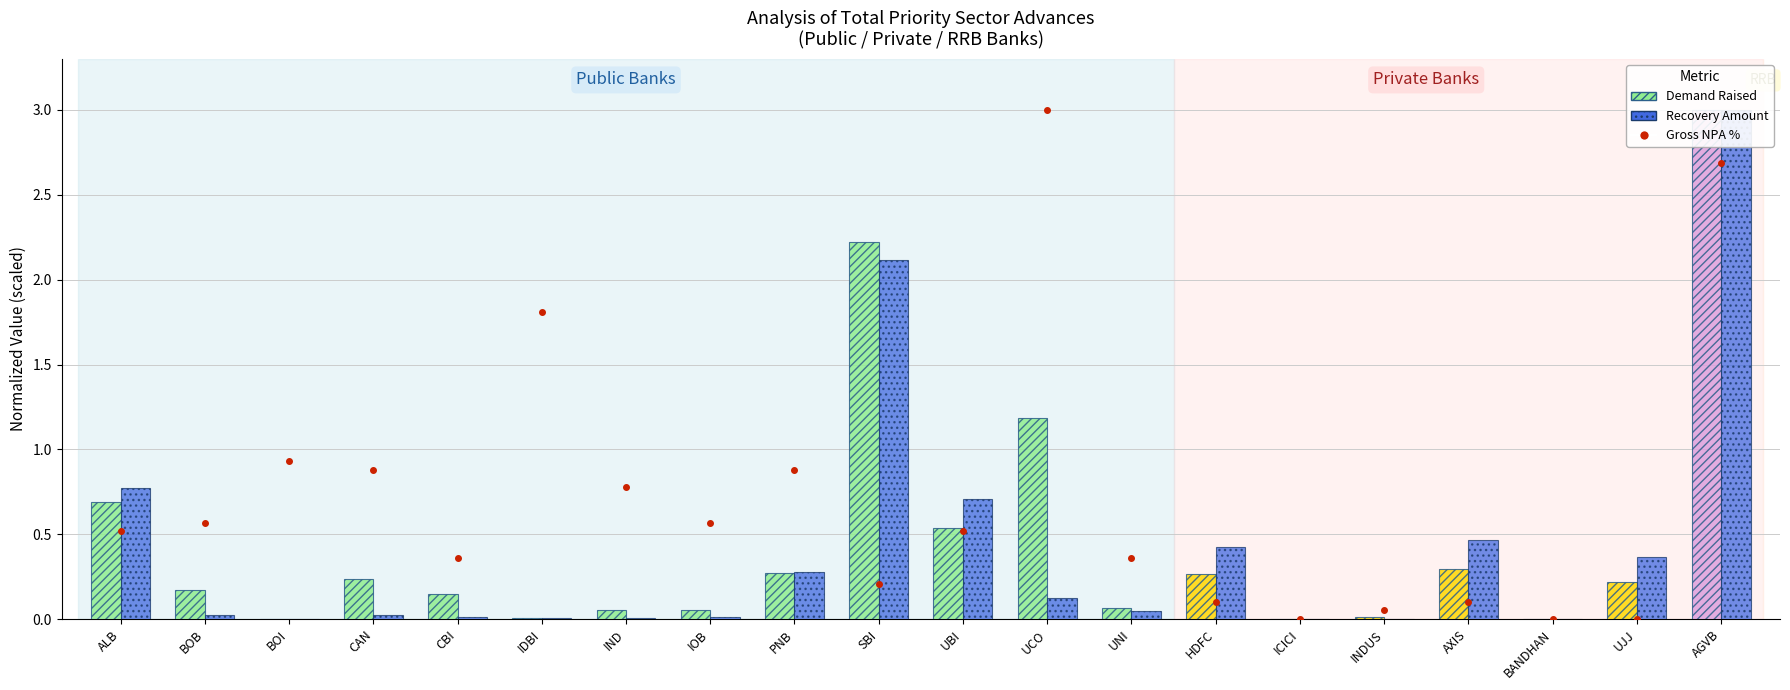

Is the value of Demand Raised at SBI greater than the value of Recovery Amount at UBI?

Yes